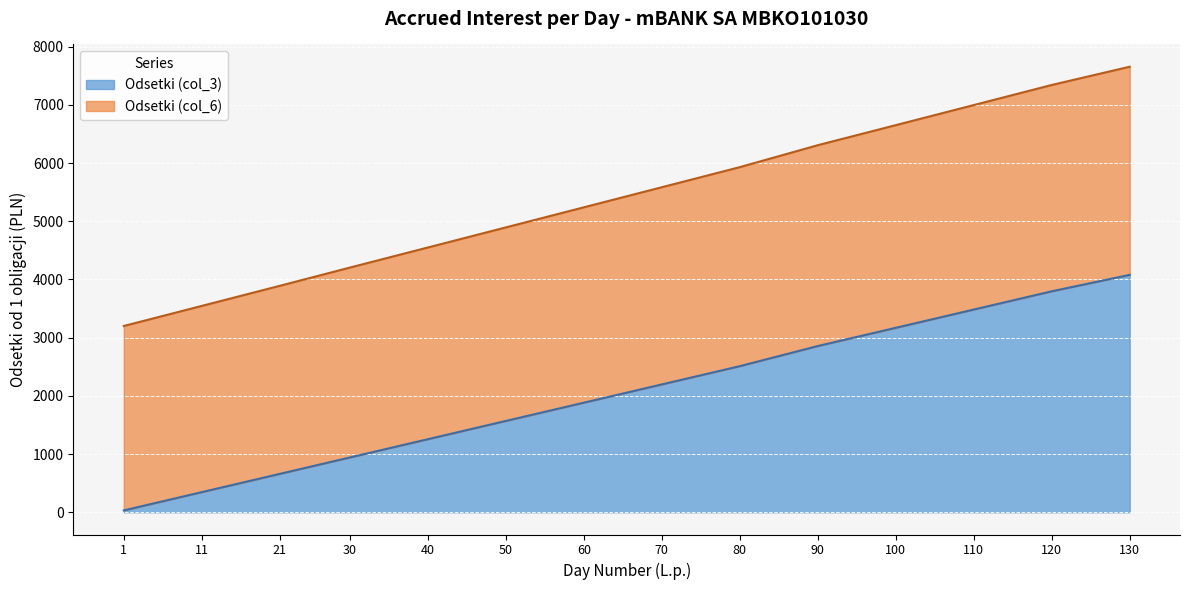

What is the difference between the maximum and second lowest values?

3733.0